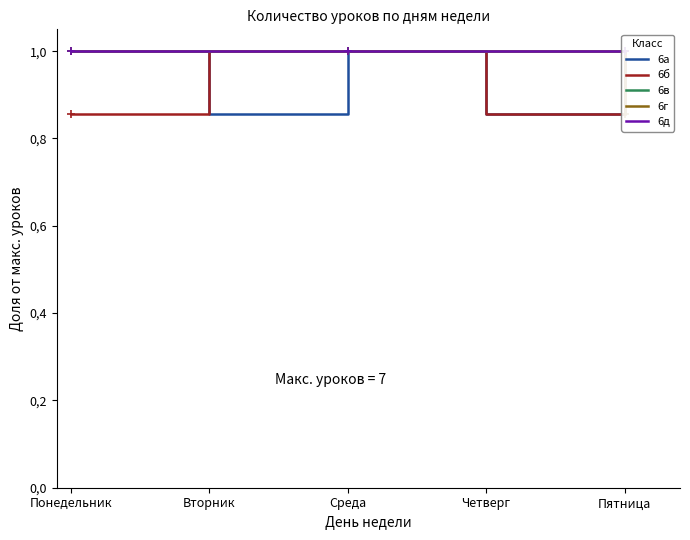

What are all the series names shown in the legend?

6а, 6б, 6в, 6г, 6д